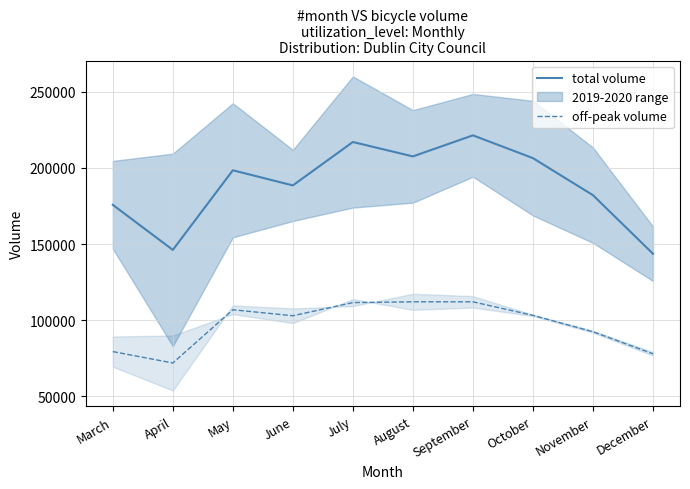

Is the value of total volume at July greater than the value of off-peak volume at June?

Yes